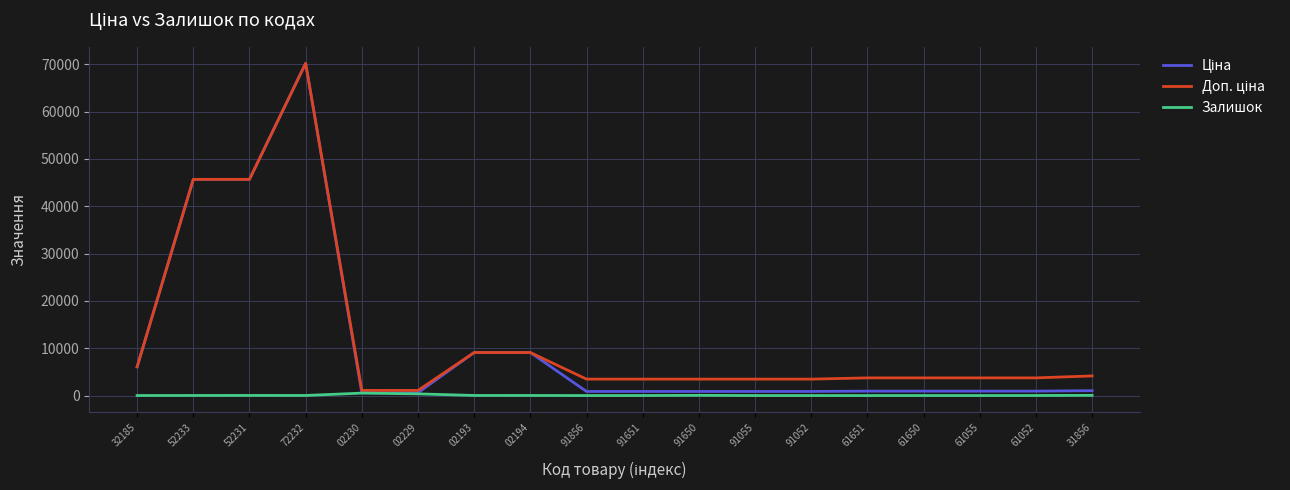

At which category is the sum across all series the highest?

72232